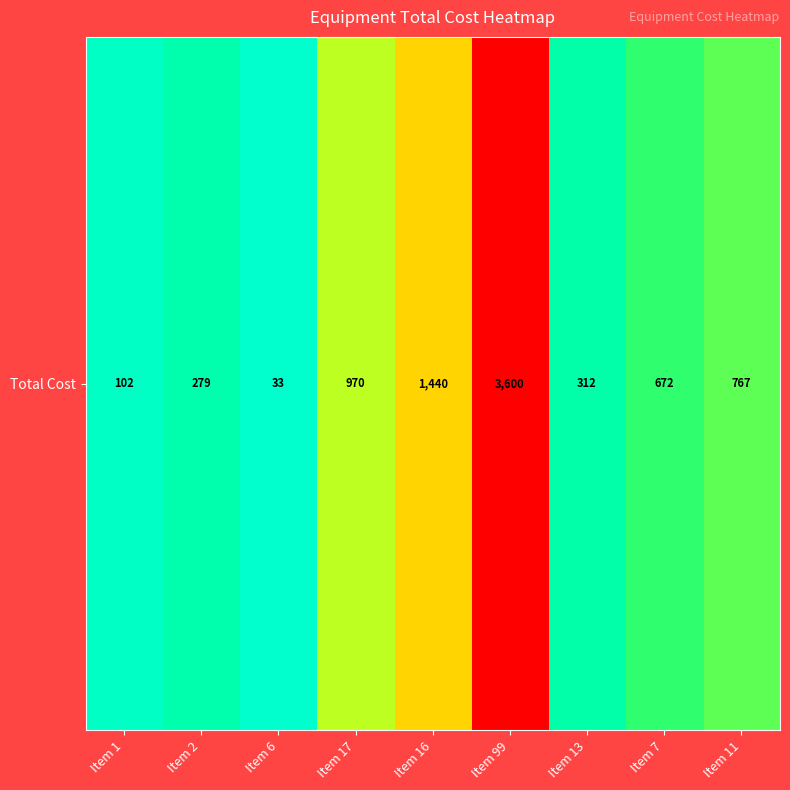

What is the ratio of the value at Item 2 to the value at Item 6?

8.5